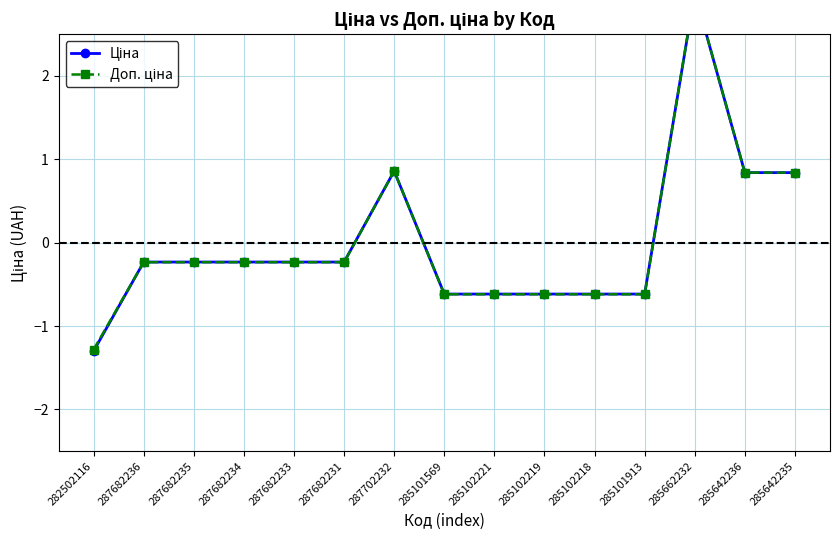

True or false: Доп. ціна has a value of -0.2 at 285102219.

False